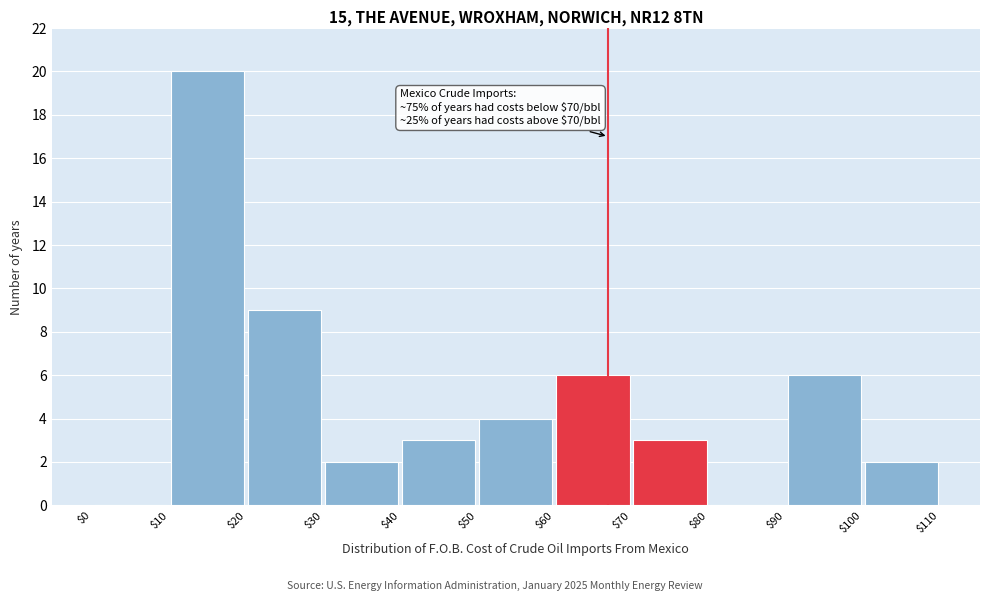

Which range on the x-axis has the tallest bar?

$10 to $20